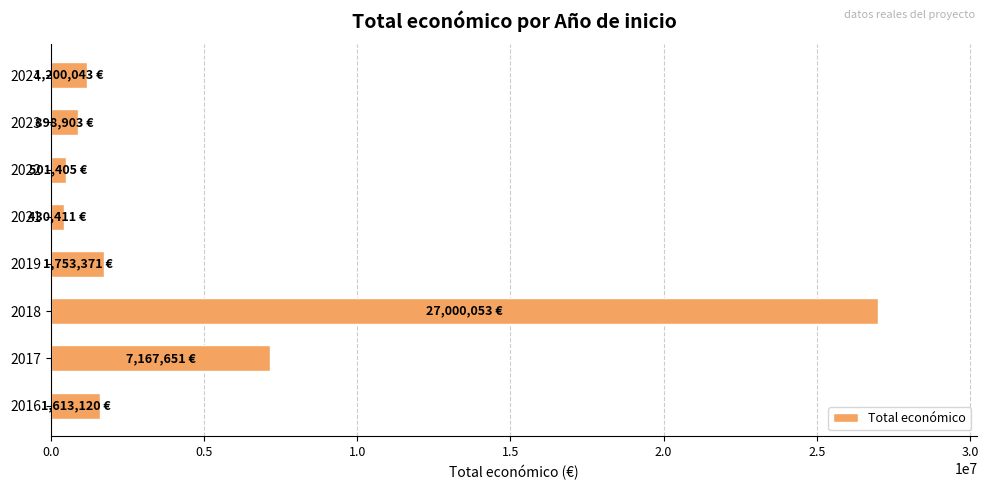

Which has a higher value, 2018 or 2024?

2018